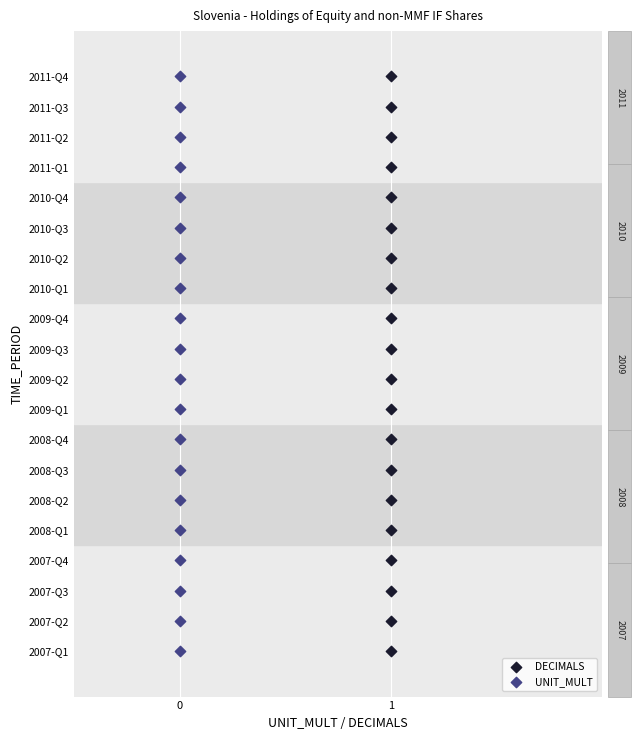

What are all the series names shown in the legend?

DECIMALS, UNIT_MULT